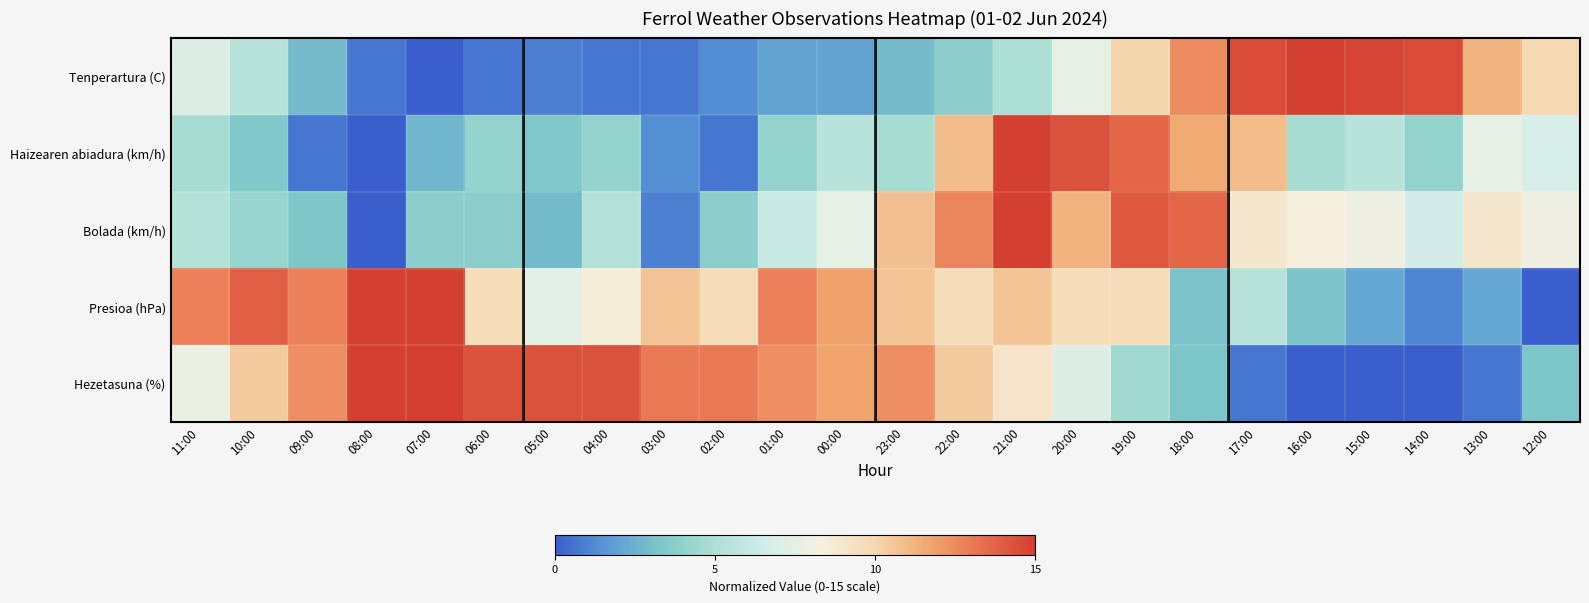

Reading left to right, transcribe all the data shown in this chart.

Tenperartura (C): 11:00=7.2	10:00=5.4	09:00=2.9	08:00=0.7	07:00=0.0	06:00=0.7	05:00=0.9	04:00=0.7	03:00=0.7	02:00=1.3	01:00=2.0	00:00=2.0	23:00=2.9	22:00=3.8	21:00=4.9	20:00=7.6	19:00=10.1	18:00=12.5	17:00=14.6	16:00=15.0	15:00=14.8	14:00=14.6	13:00=11.2	12:00=9.9
Haizearen abiadura (km/h): 11:00=4.8	10:00=3.4	09:00=0.7	08:00=0.0	07:00=2.7	06:00=4.1	05:00=3.4	04:00=4.1	03:00=1.4	02:00=0.7	01:00=4.1	00:00=5.5	23:00=4.8	22:00=10.9	21:00=15.0	20:00=14.3	19:00=13.6	18:00=11.6	17:00=10.9	16:00=4.8	15:00=5.5	14:00=4.1	13:00=7.5	12:00=6.8
Bolada (km/h): 11:00=5.2	10:00=4.2	09:00=3.3	08:00=0.0	07:00=3.8	06:00=3.8	05:00=2.8	04:00=5.2	03:00=0.9	02:00=3.8	01:00=6.1	00:00=7.5	23:00=10.8	22:00=12.7	21:00=15.0	20:00=11.2	19:00=14.1	18:00=13.6	17:00=8.9	16:00=8.4	15:00=8.0	14:00=6.6	13:00=8.9	12:00=8.0
Presioa (hPa): 11:00=12.9	10:00=13.9	09:00=12.9	08:00=15.0	07:00=15.0	06:00=9.6	05:00=7.5	04:00=8.6	03:00=10.7	02:00=9.6	01:00=12.9	00:00=11.8	23:00=10.7	22:00=9.6	21:00=10.7	20:00=9.6	19:00=9.6	18:00=3.2	17:00=5.4	16:00=3.2	15:00=2.1	14:00=1.1	13:00=2.1	12:00=0.0
Hezetasuna (%): 11:00=7.8	10:00=10.4	09:00=12.4	08:00=15.0	07:00=15.0	06:00=14.3	05:00=14.3	04:00=14.3	03:00=13.0	02:00=13.0	01:00=12.4	00:00=11.7	23:00=12.4	22:00=10.4	21:00=9.1	20:00=7.2	19:00=4.6	18:00=3.3	17:00=0.7	16:00=0.0	15:00=0.0	14:00=0.0	13:00=0.7	12:00=3.3